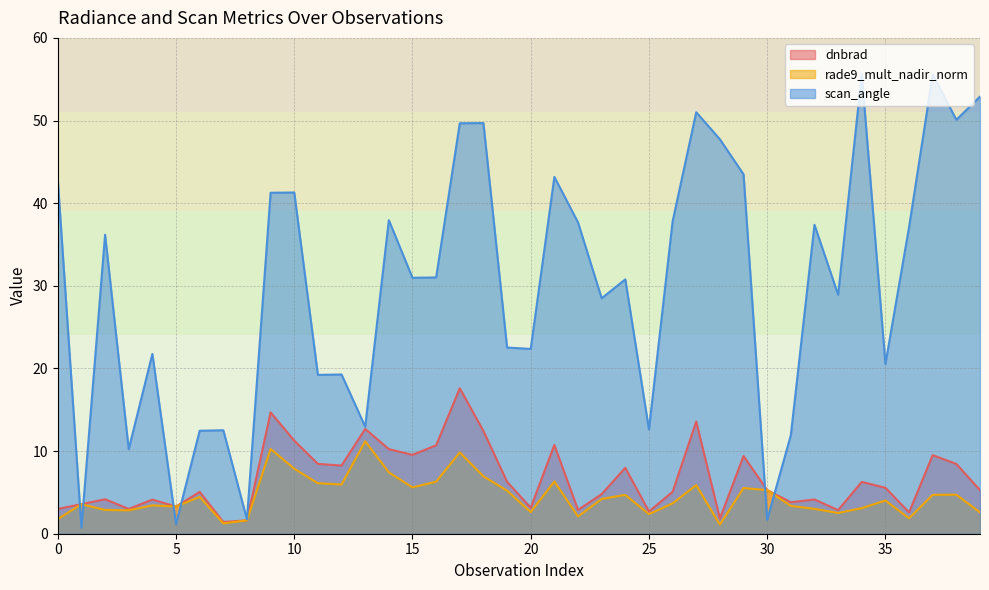

How many intersections are there between rade9_mult_nadir_norm and scan_angle?

6